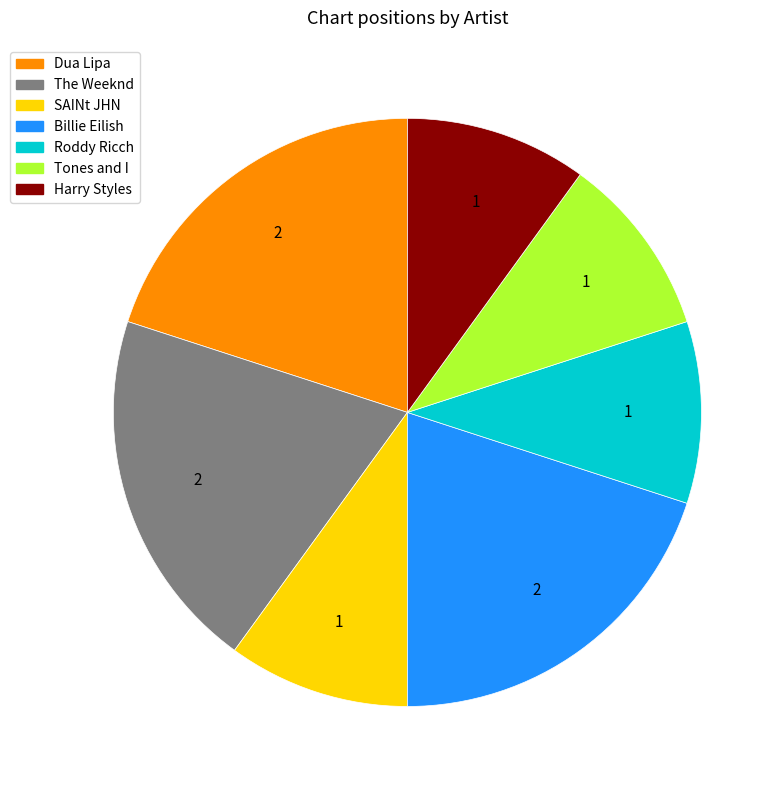

Do The Weeknd and Harry Styles together represent more than half of the pie?

No